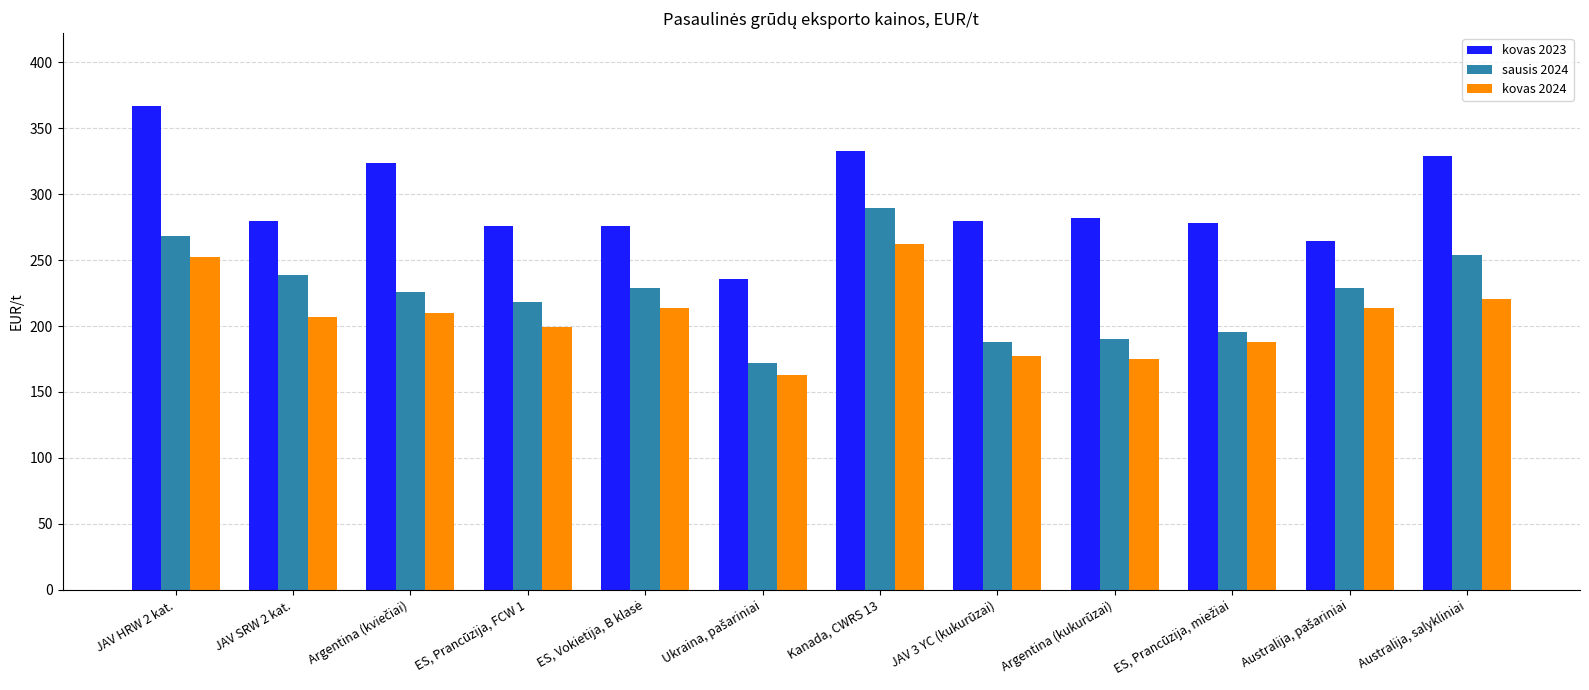

What is the difference between the highest and lowest values at JAV HRW 2 kat.?

114.8